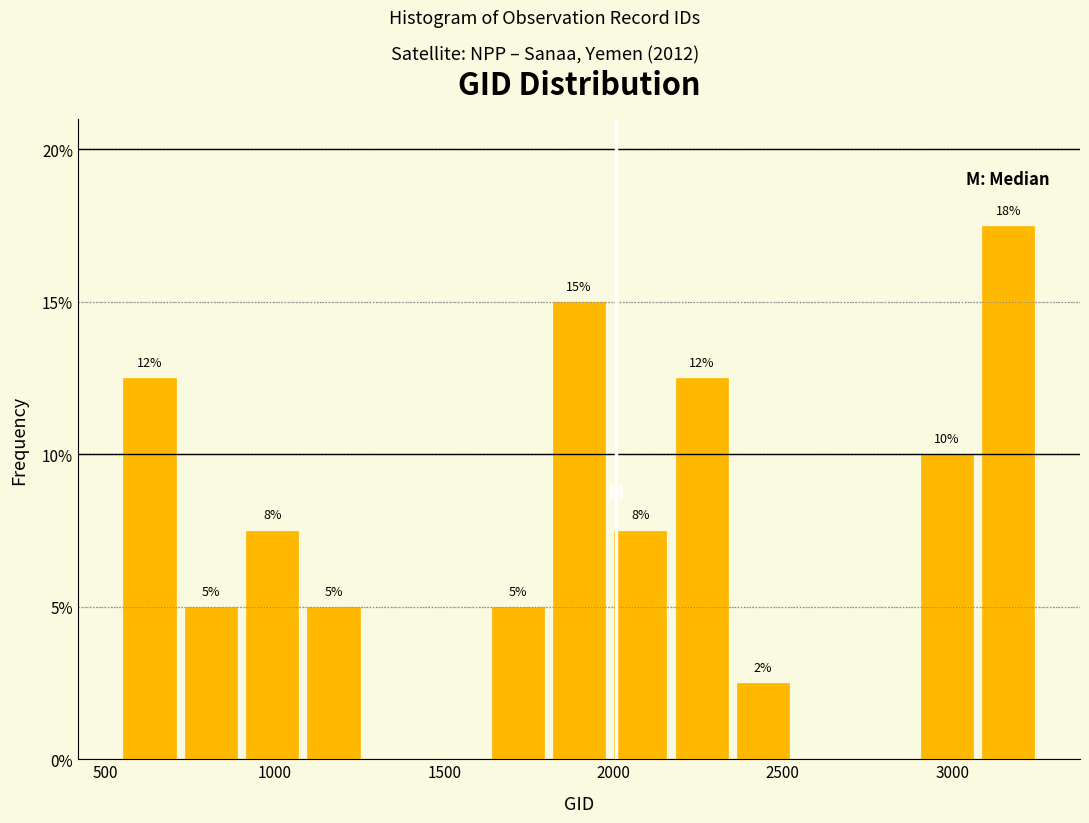

Around what value on the x-axis is the tallest bar? Give the approximate position of its centre, as read against the axis.

3150